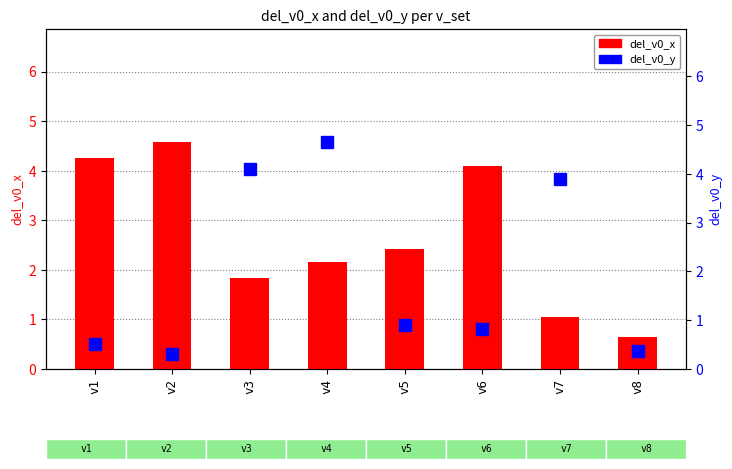

What is the minimum value shown in the chart?

0.3